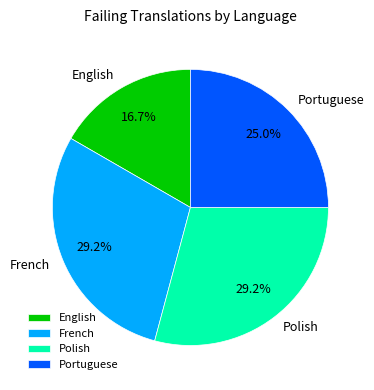

True or false: English accounts for 17% of the total.

True